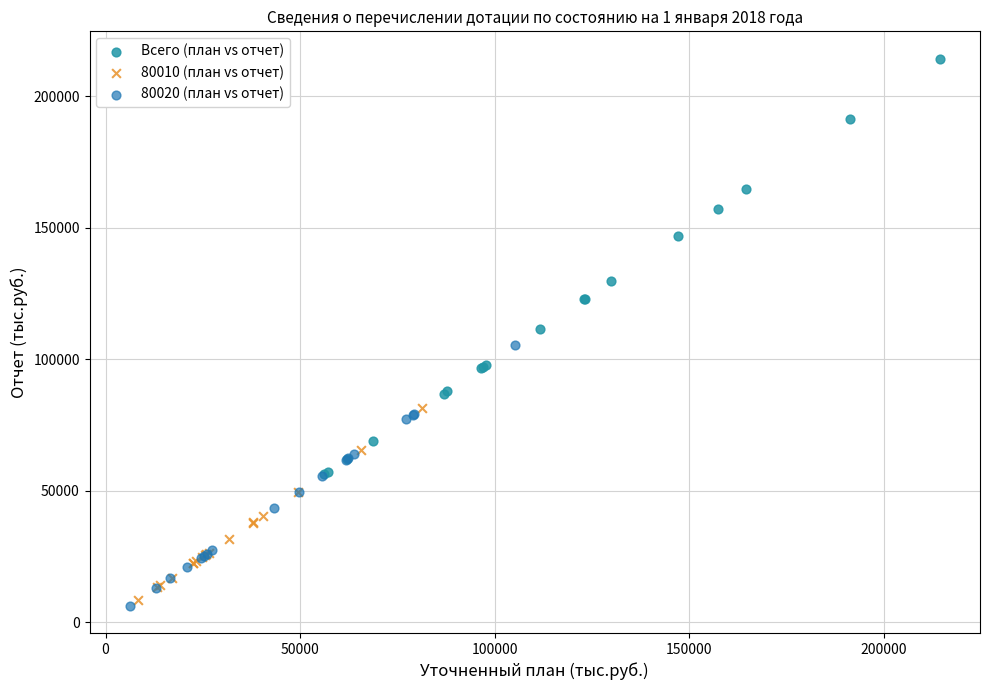

Which series contains the highest Y value?

Всего (план vs отчет)